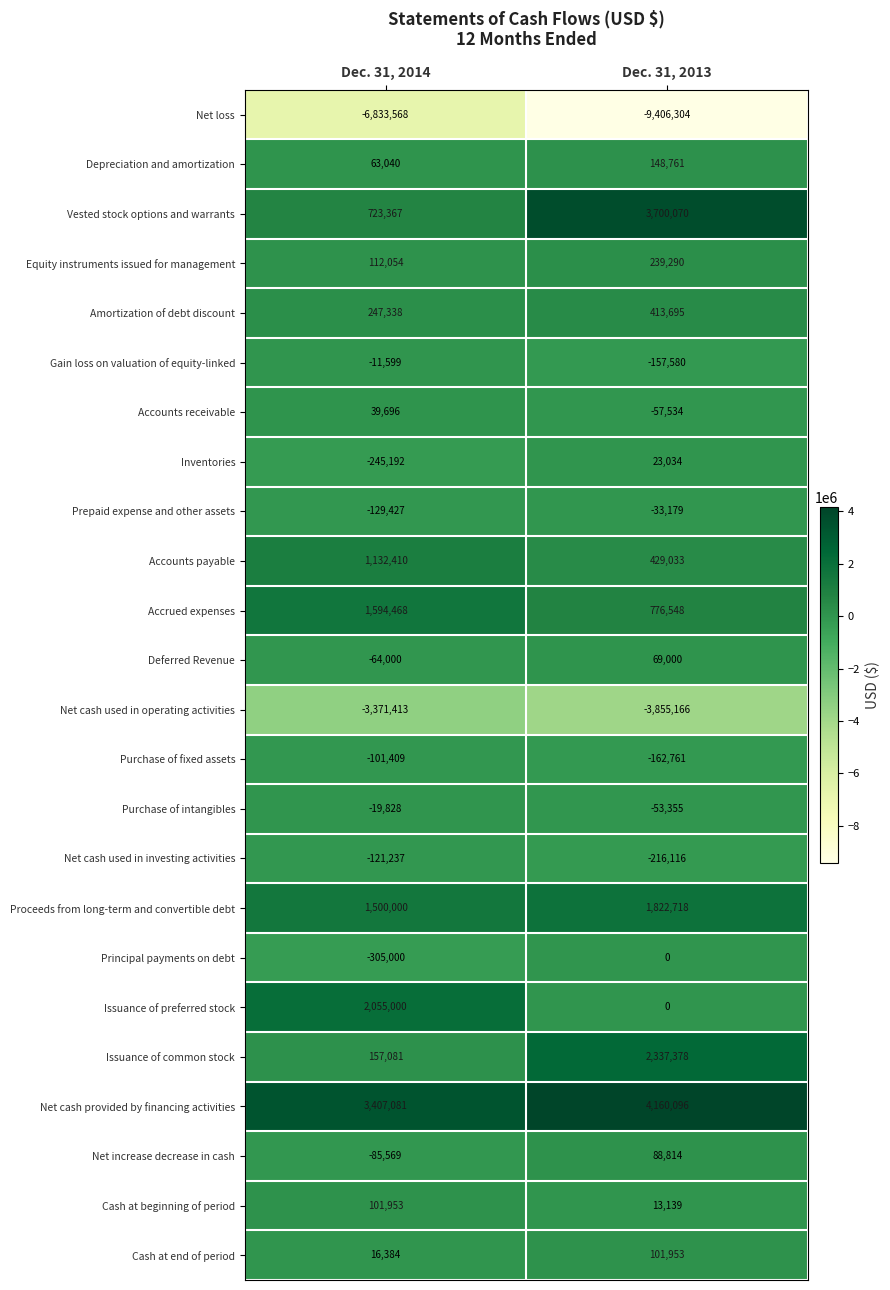

True or false: Purchase of intangibles has a value of -53355 at Dec. 31, 2013.

True